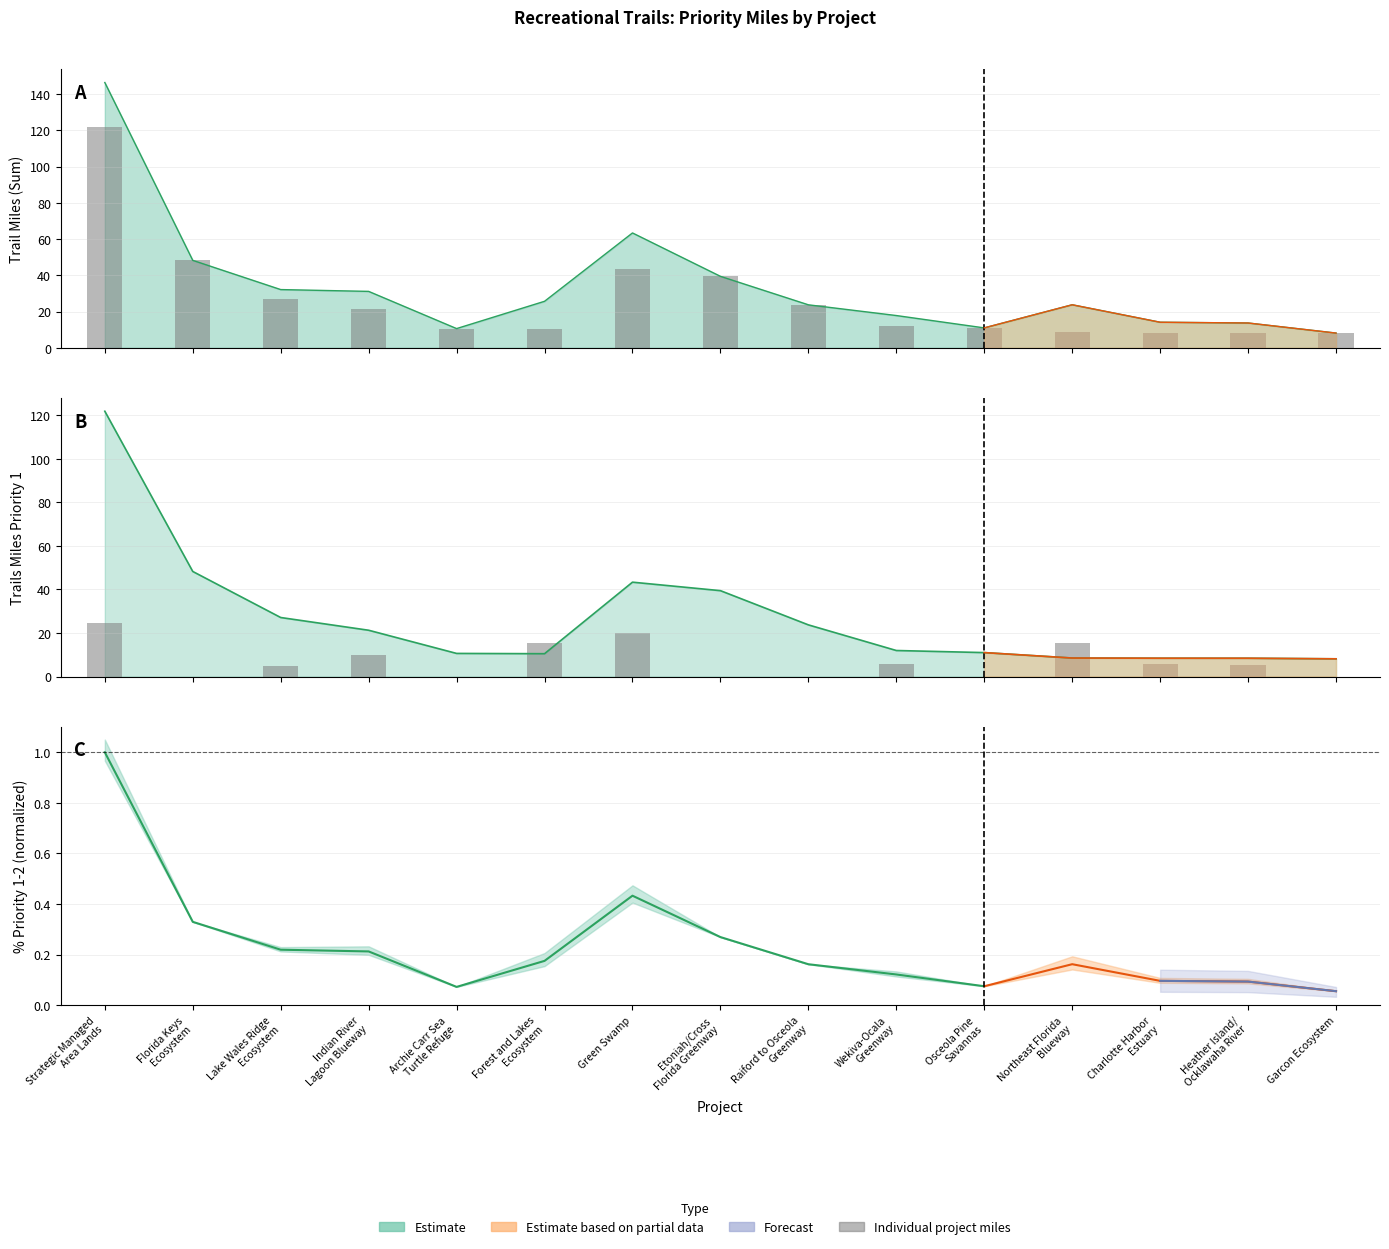

What is the label of the 14th bar from the left?

Heather Island/
Ocklawaha River